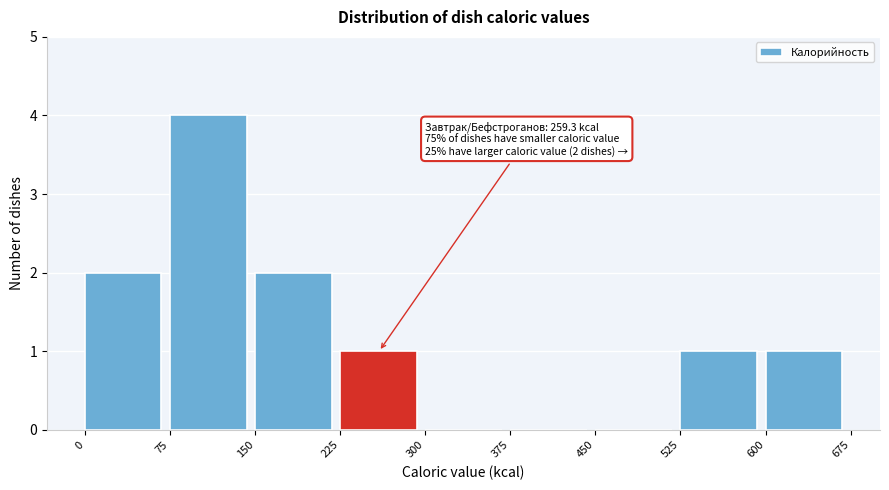

Over which range of the x-axis is the bar tallest?

75 to 150